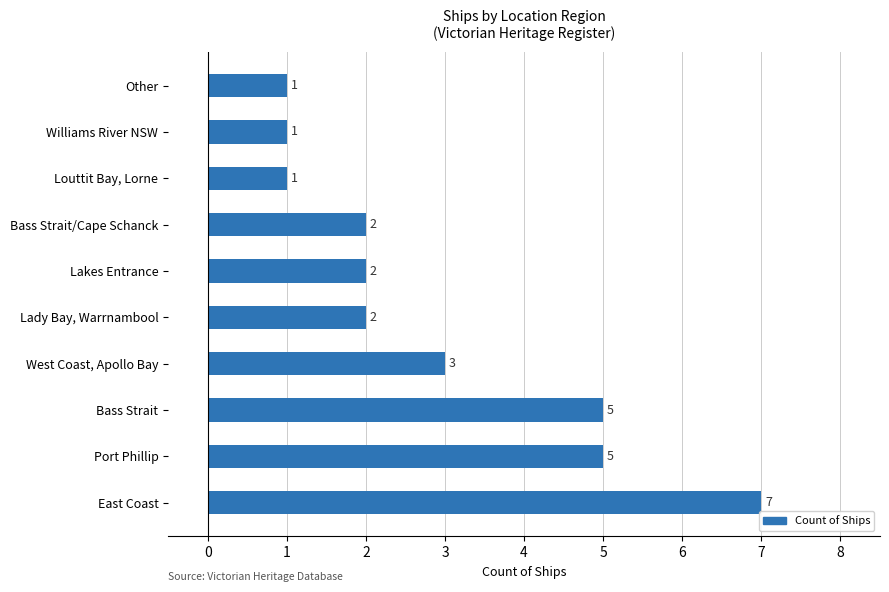

Reading bottom to top, transcribe all the data shown in this chart.

East Coast=7	Port Phillip=5	Bass Strait=5	West Coast, Apollo Bay=3	Lady Bay, Warrnambool=2	Lakes Entrance=2	Bass Strait/Cape Schanck=2	Louttit Bay, Lorne=1	Williams River NSW=1	Other=1